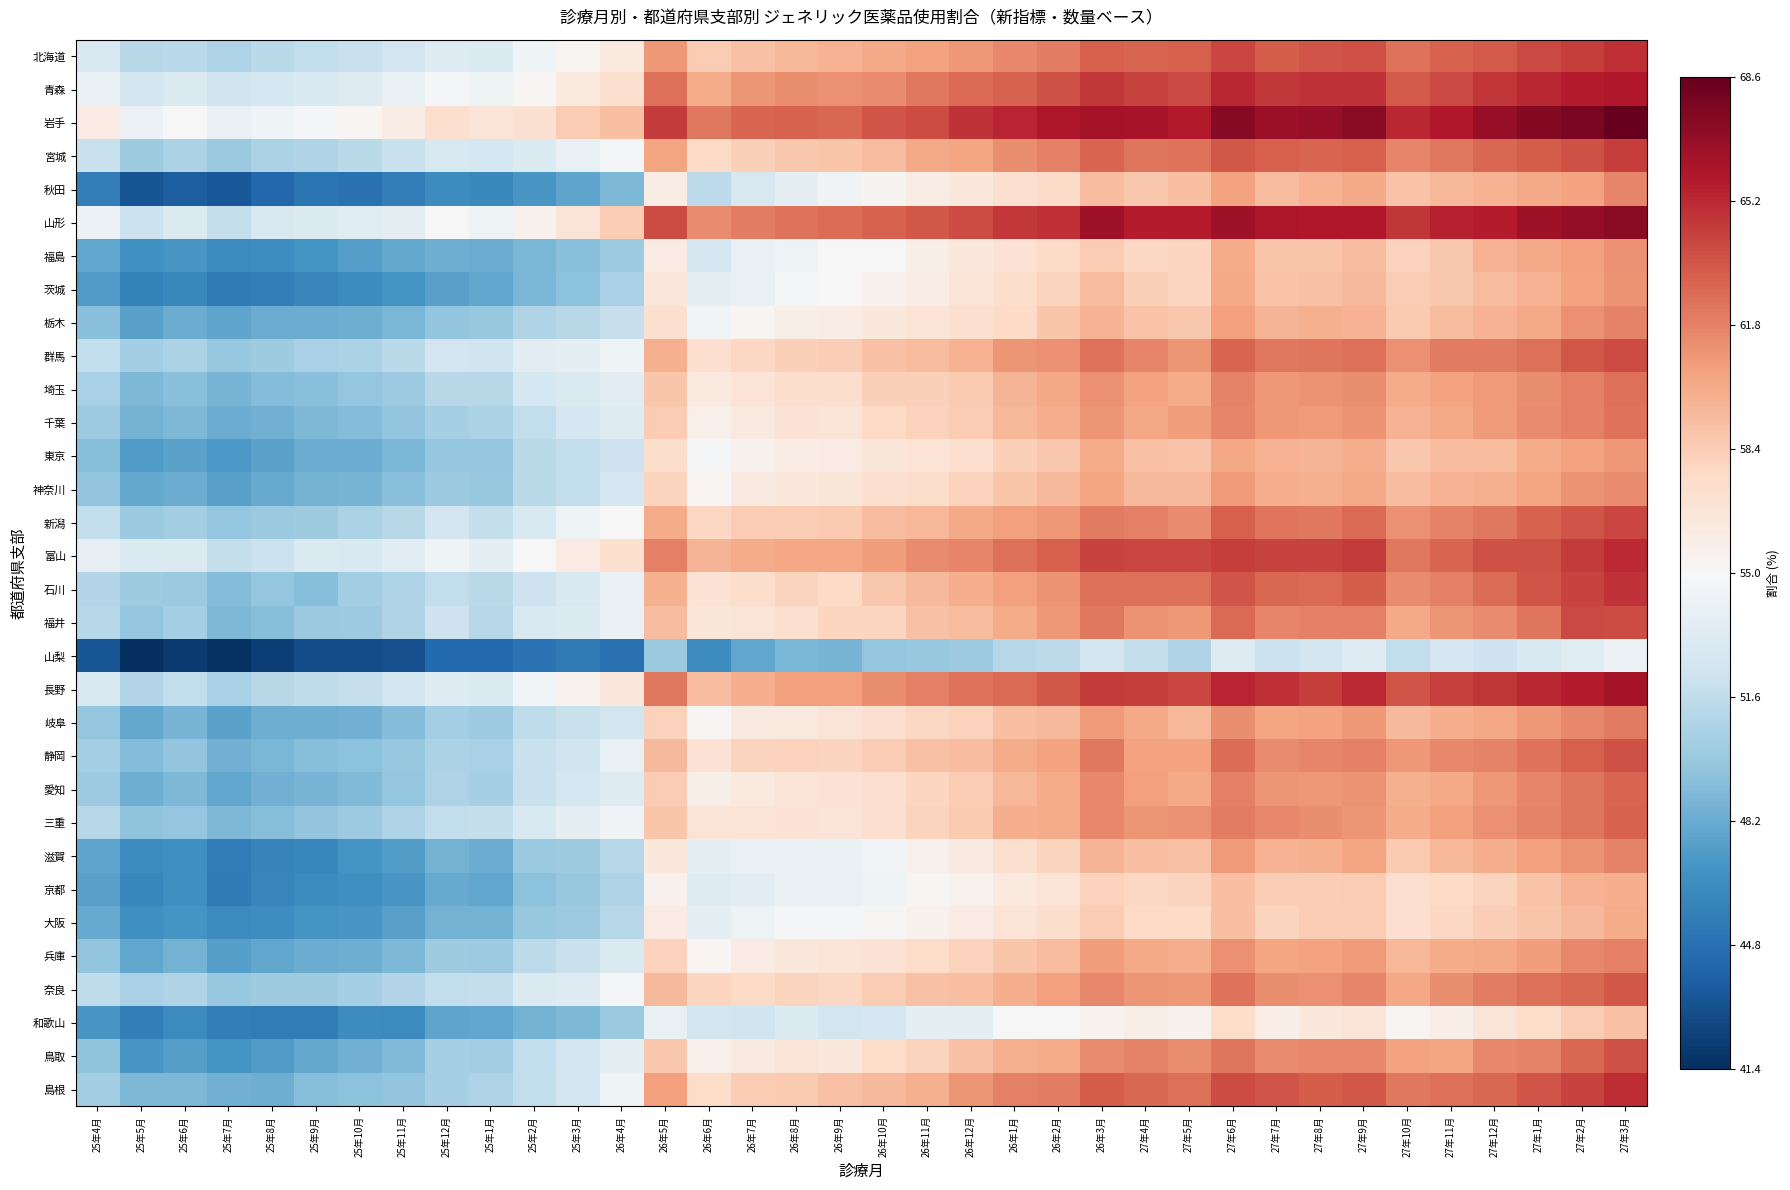

Between 25年8月 and 25年4月, which is larger?

25年4月